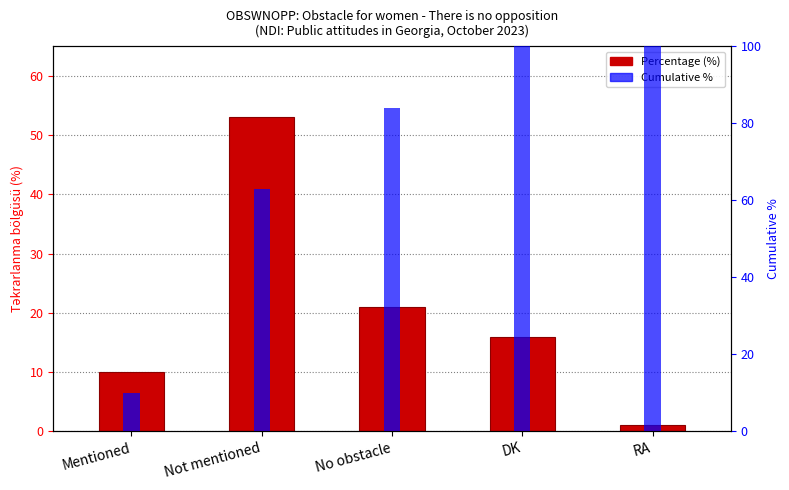

What is the greatest value displayed?

53